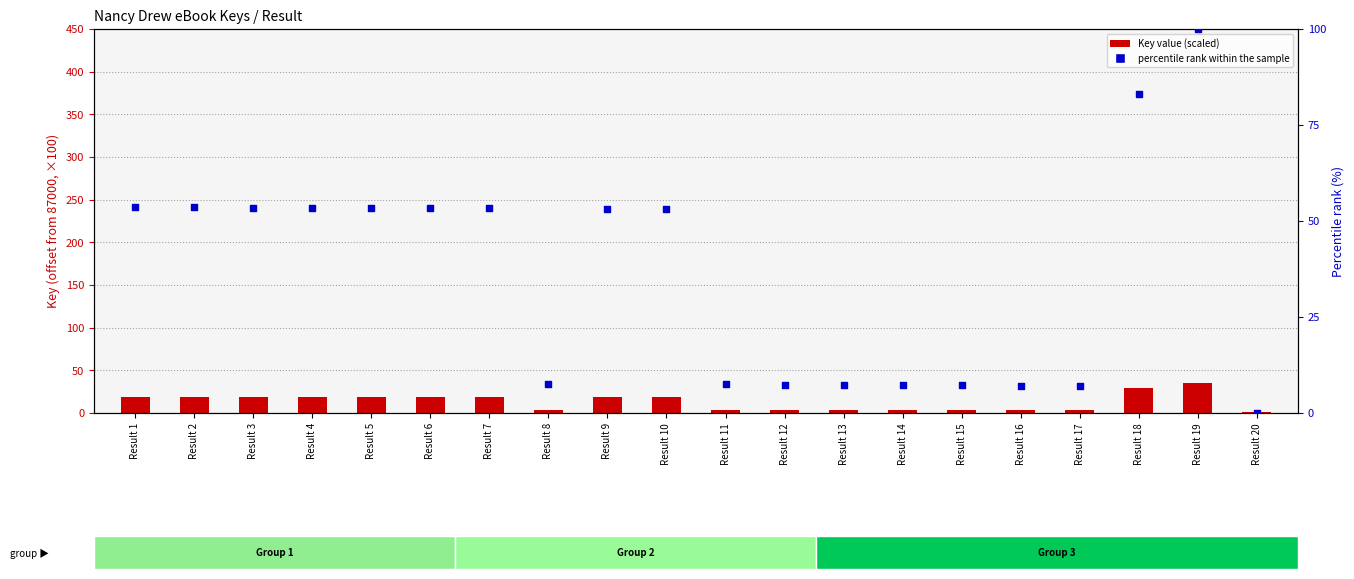

Is the value of Key (scaled) at Result 2 greater than the value of percentile rank within the sample at Result 14?

Yes